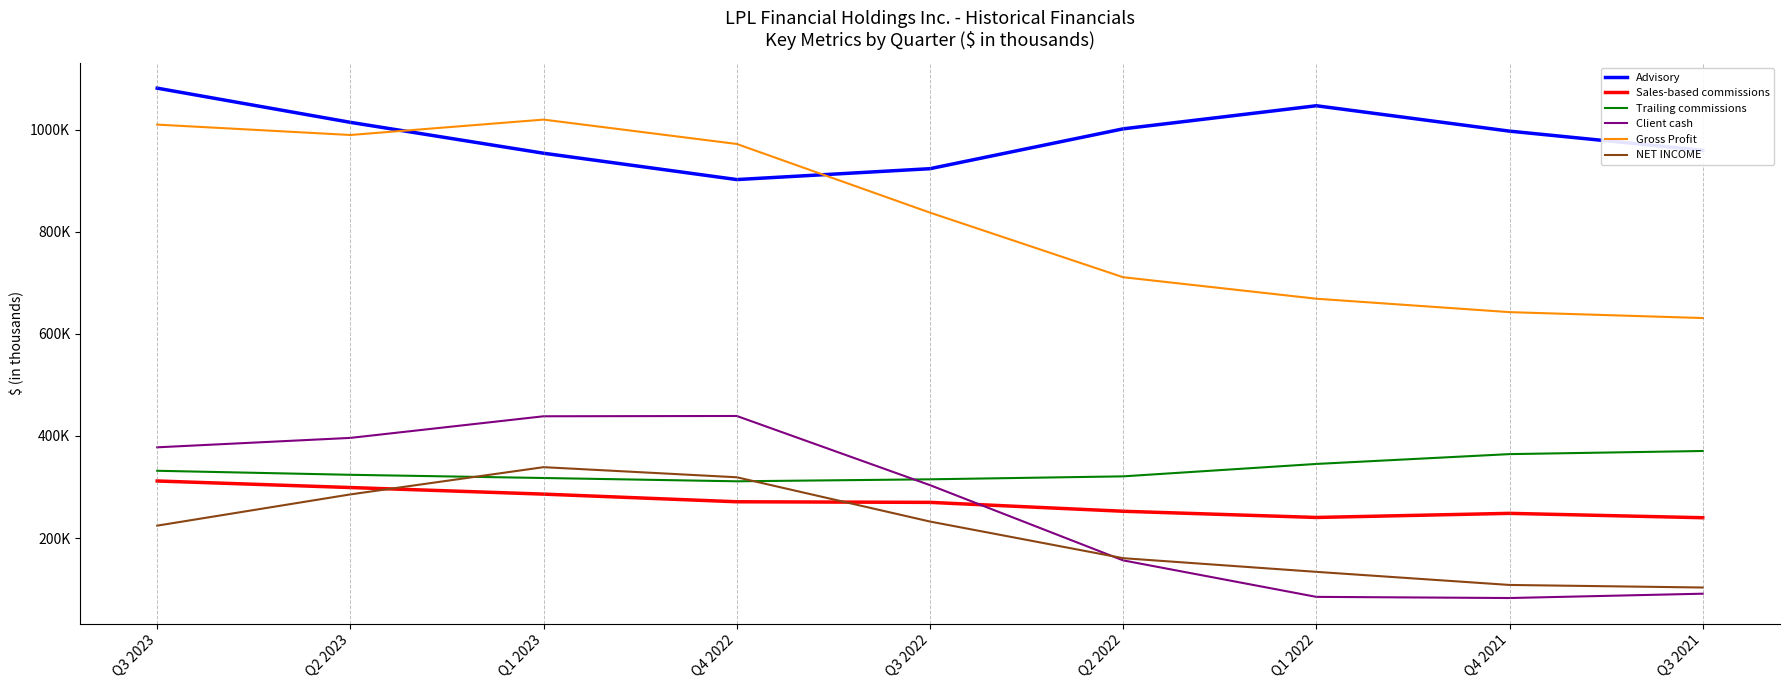

What is the sum of the Client cash values at Q2 2022 and Q3 2022?

459900